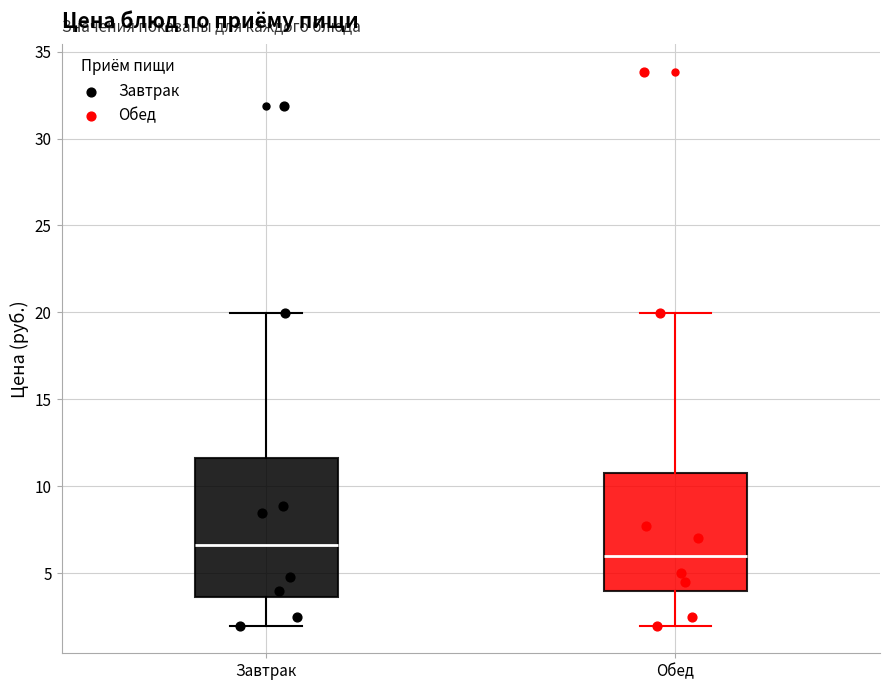

Where does the upper whisker of the box for Обед end on the y-axis? The values are not printed on the chart, so give them approximately, as read against the axis.

20.0